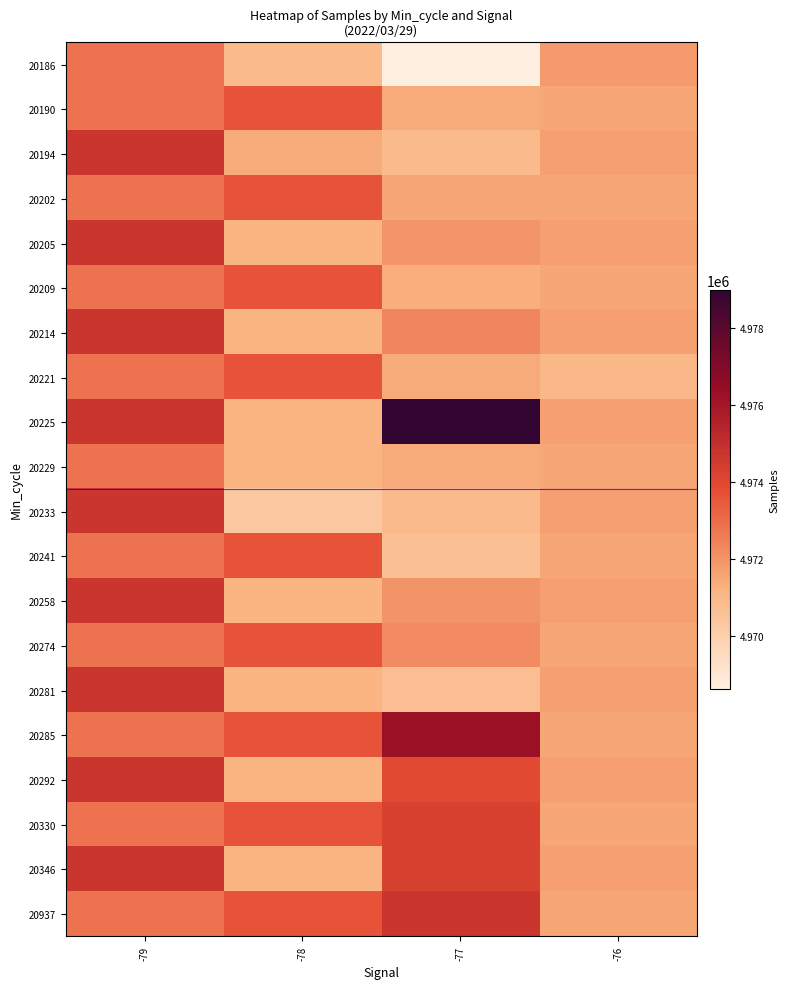

Between -76 and -78, which is larger?

-76